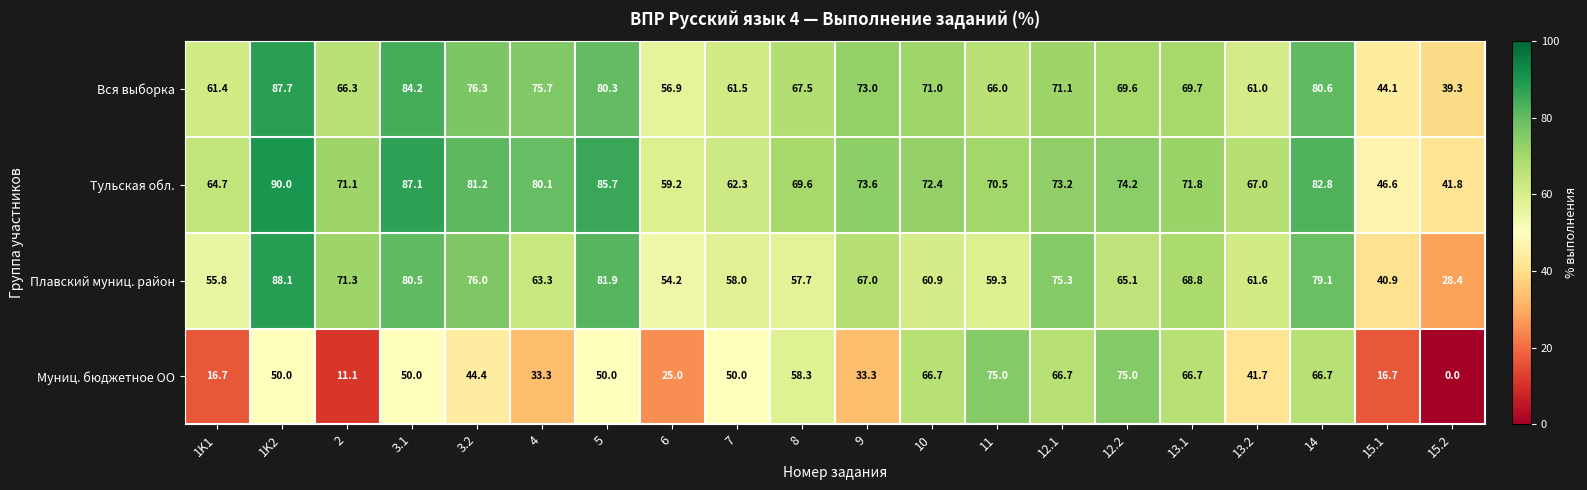

What is the difference between the Тульская обл. values at 1K1 and 12.2?

9.5